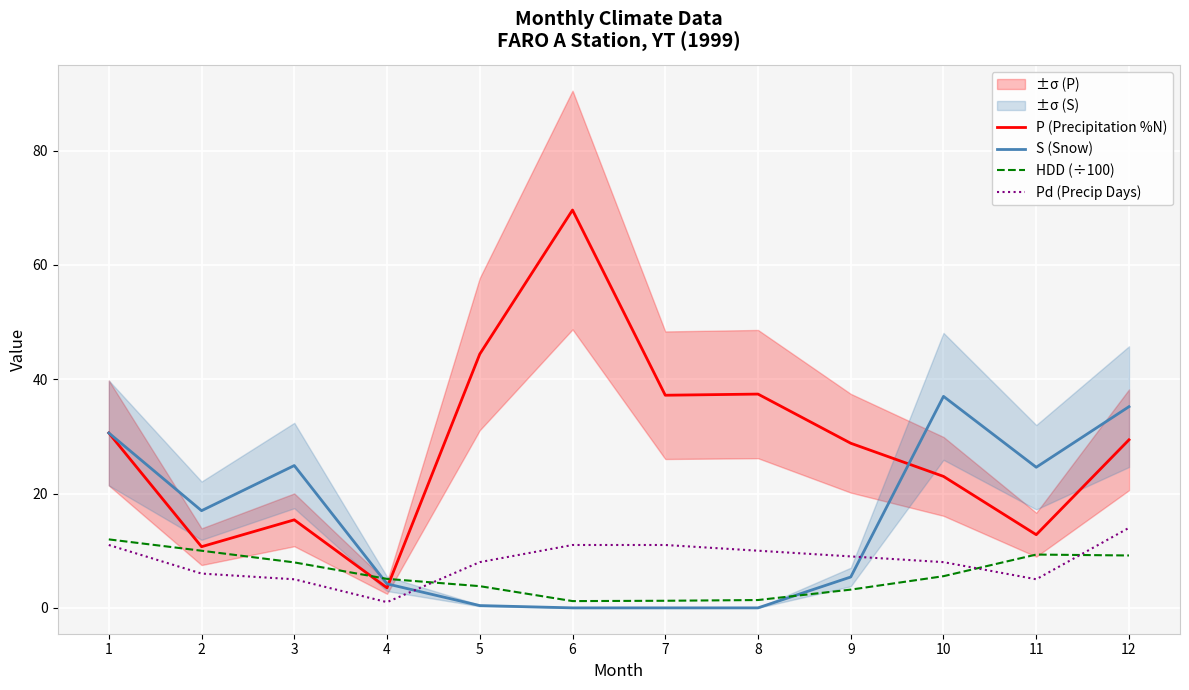

At which category does S (Snow) reach its first local valley?

2